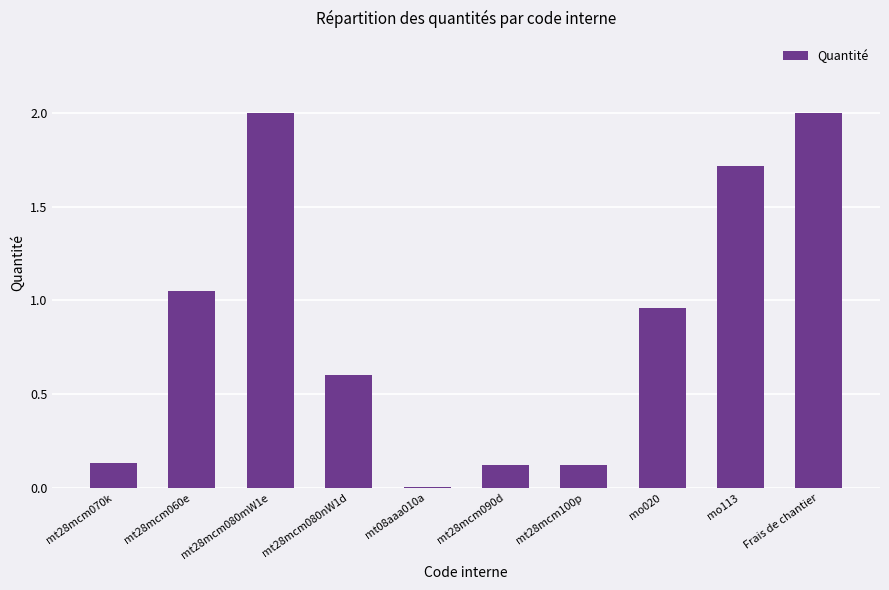

What is the sum of all values?

8.7